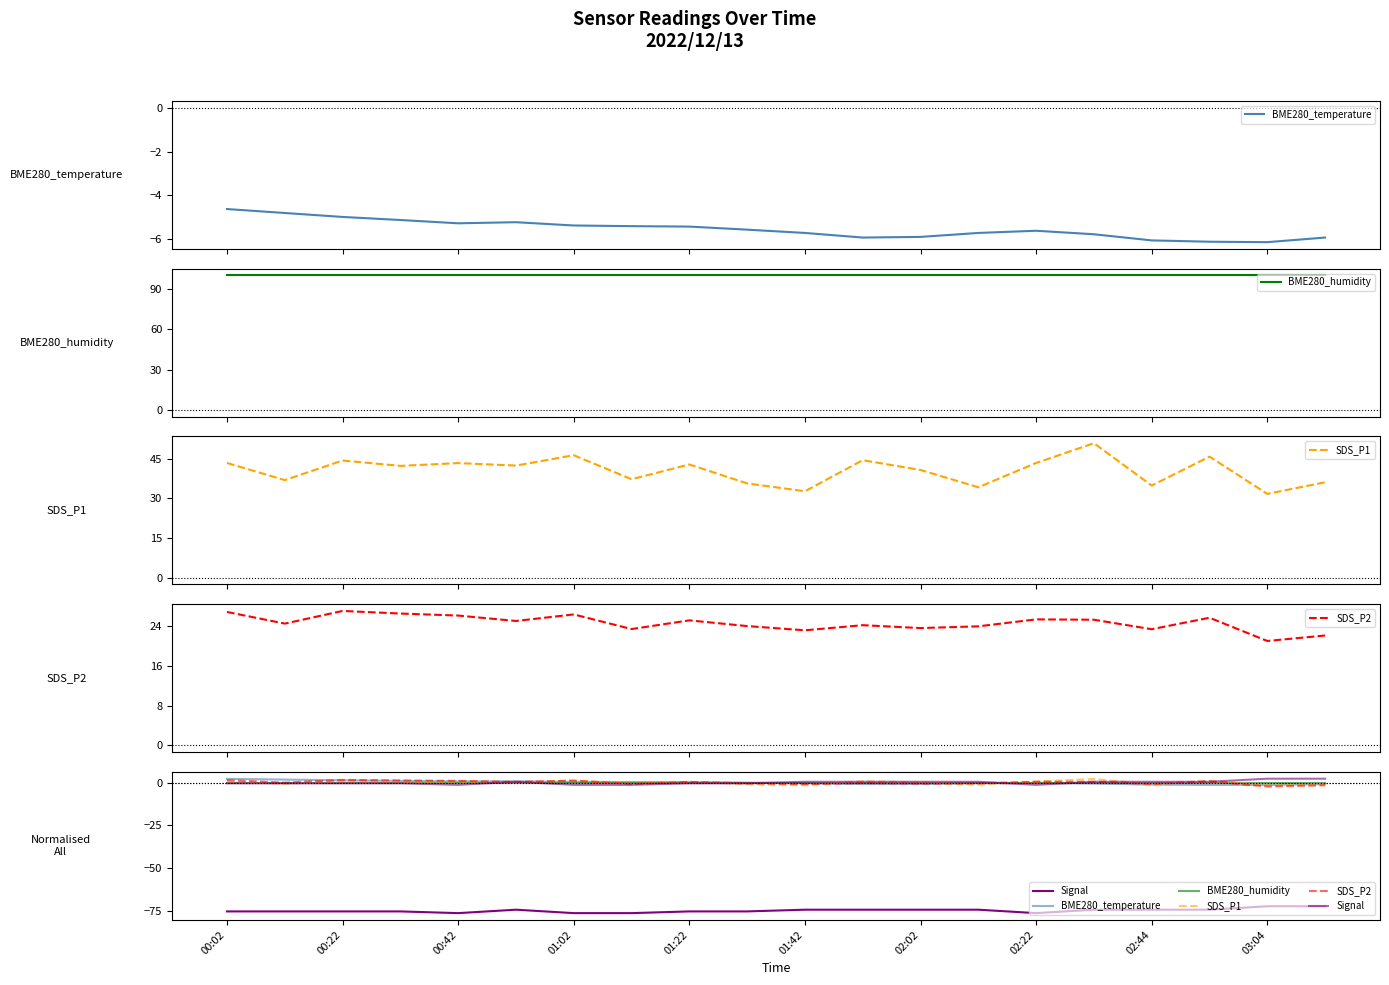

Between 00:02 and 19, which series saw the biggest shift?

BME280_temperature